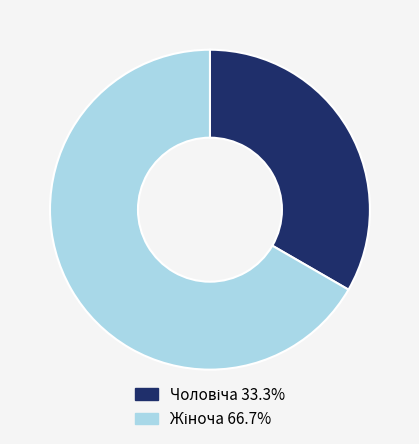

Is there a majority slice in this chart?

Yes